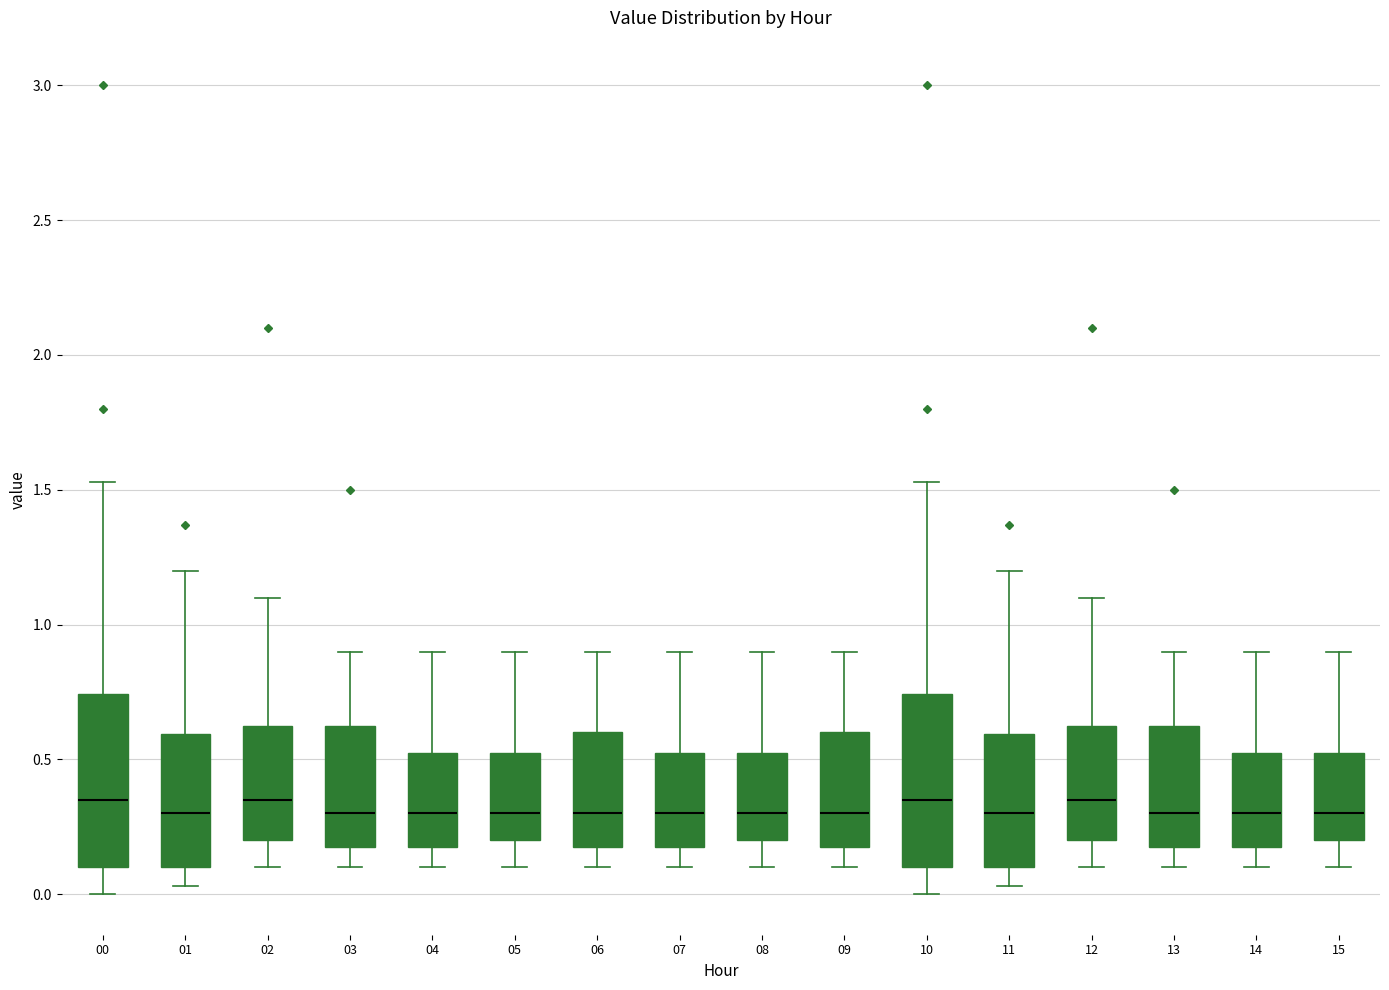

Where does the median line of the box at x = 10 sit on the y-axis? The values are not printed on the chart, so give them approximately, as read against the axis.

0.35